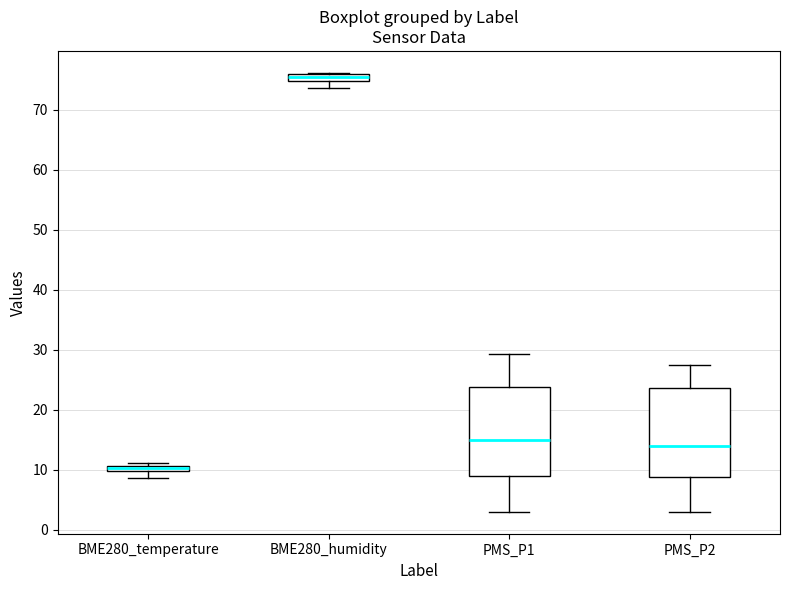

Where does the lower whisker of the box for BME280_humidity end on the y-axis? The values are not printed on the chart, so give them approximately, as read against the axis.

74